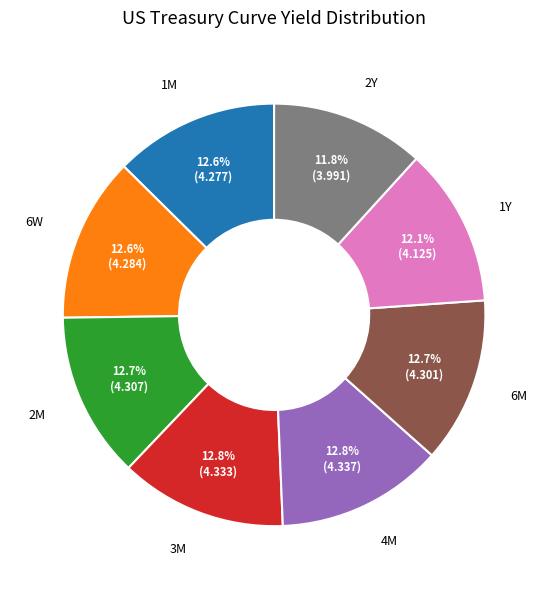

Is it true that 3M is 13% of the pie?

True